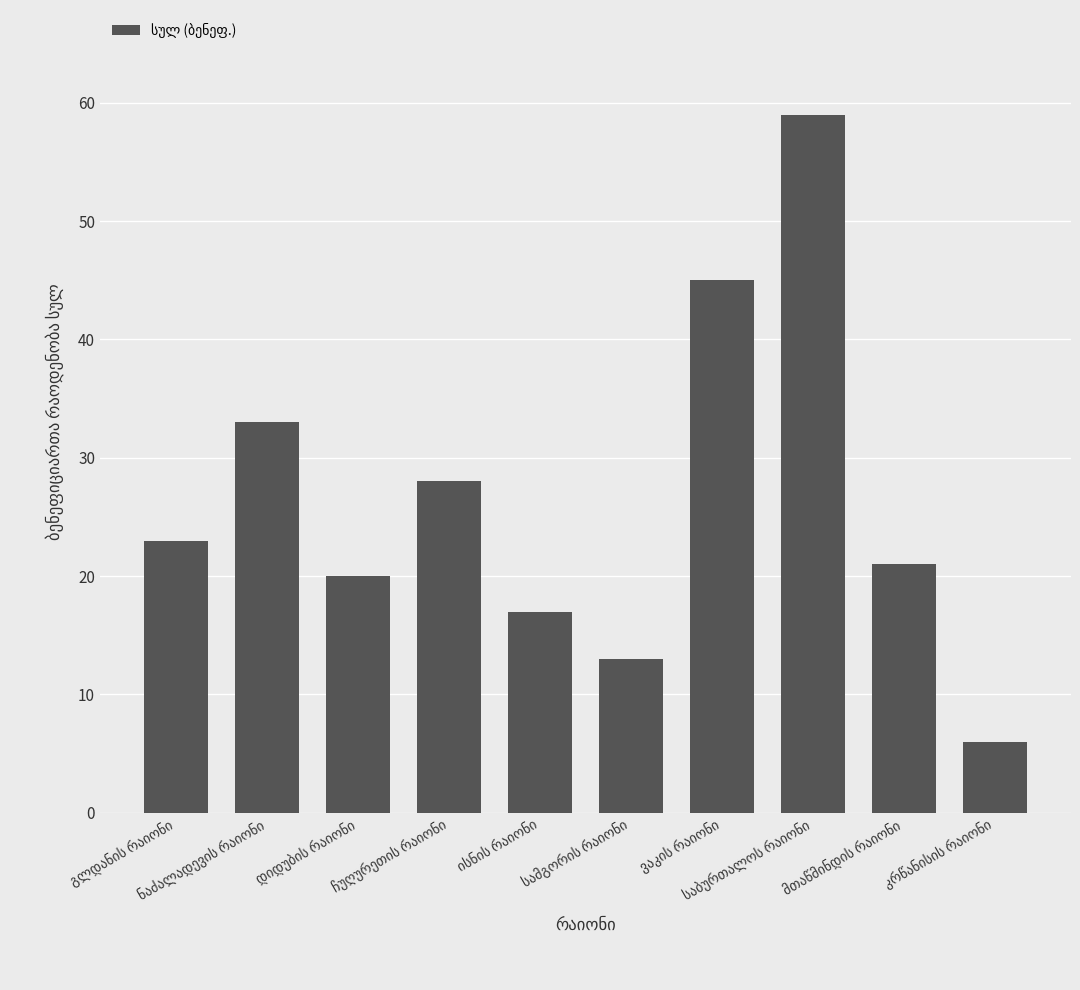

What is the value of the 3rd bar from the left?

20